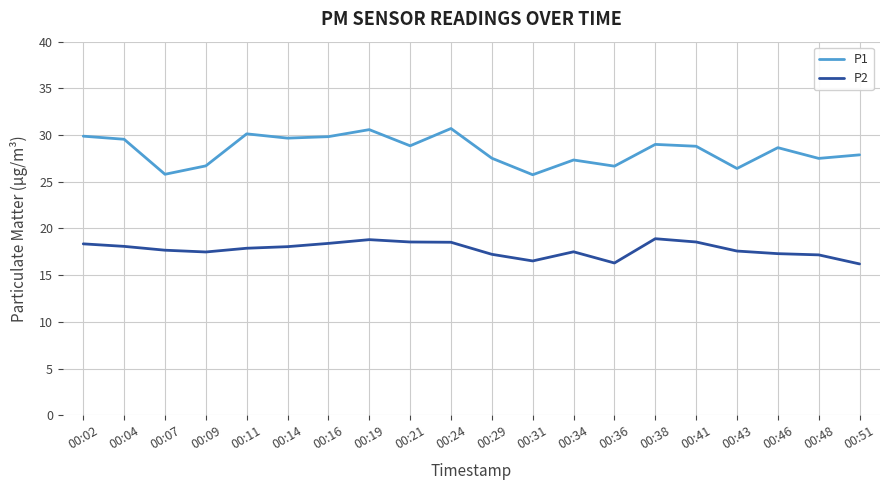

True or false: P1 has a value of 43.7 at 00:48.

False